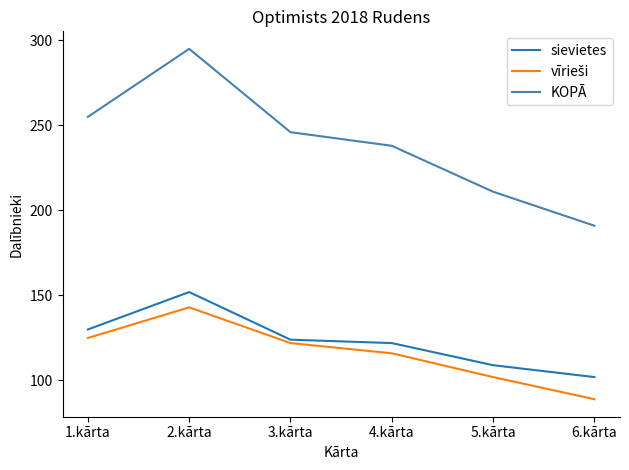

Which series has the largest range (max minus min)?

KOPĀ